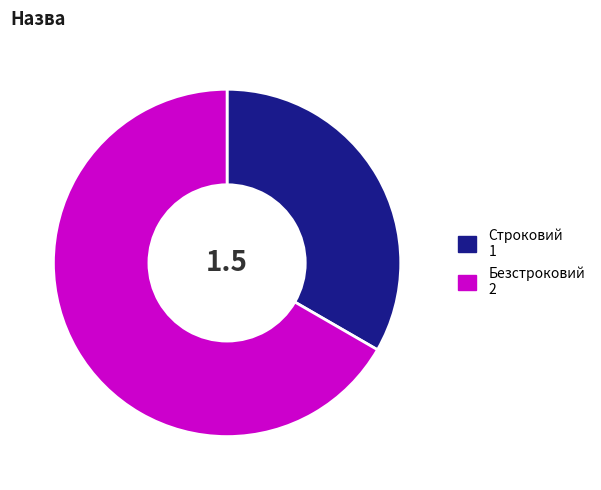

Approximately how many times larger is the value at Строковий 1 compared to Безстроковий 2?

0.5